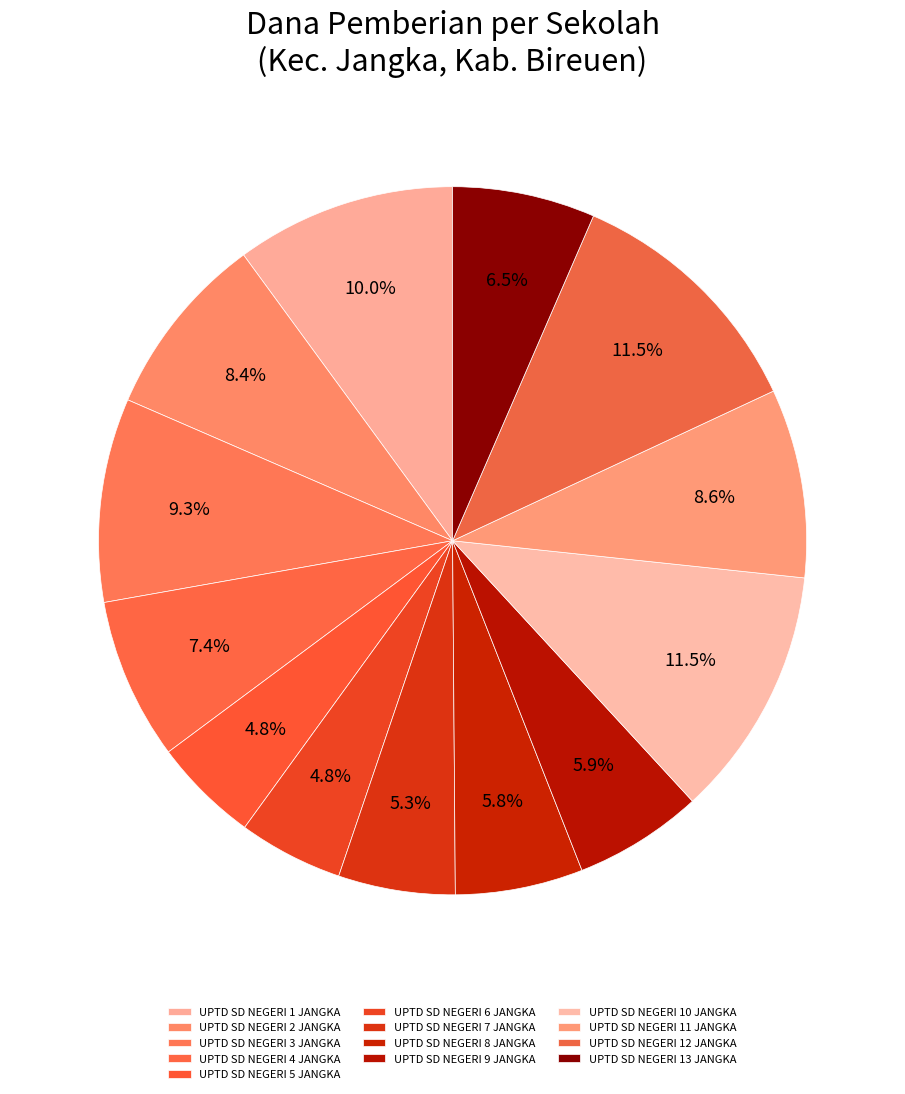

Which has a higher value, UPTD SD NEGERI 8 JANGKA or UPTD SD NEGERI 7 JANGKA?

UPTD SD NEGERI 8 JANGKA